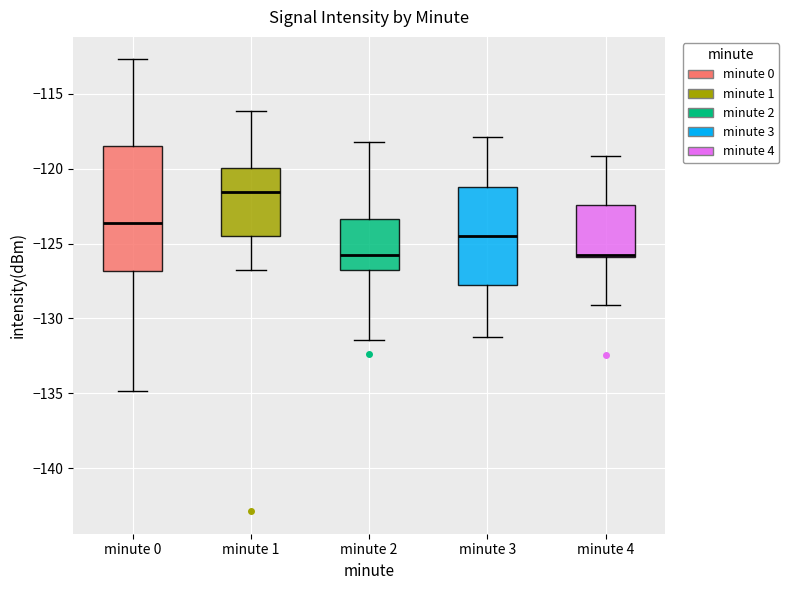

Reading left to right, read every box against the y-axis: the position of its median line, the range the box covers, and the ends of its whiskers. The values are not printed on the chart, so give them approximately, as read against the axis.

minute 0: median -123.5, box -127.0 to -118.5, whiskers -135.0 to -112.5
minute 1: median -121.5, box -124.5 to -120.0, whiskers -127.0 to -116.0
minute 2: median -125.5, box -127.0 to -123.5, whiskers -131.5 to -118.0
minute 3: median -124.5, box -128.0 to -121.0, whiskers -131.0 to -118.0
minute 4: median -126.0 (drawn on the box's lower edge), box -126.0 to -122.5, whiskers -129.0 to -119.0